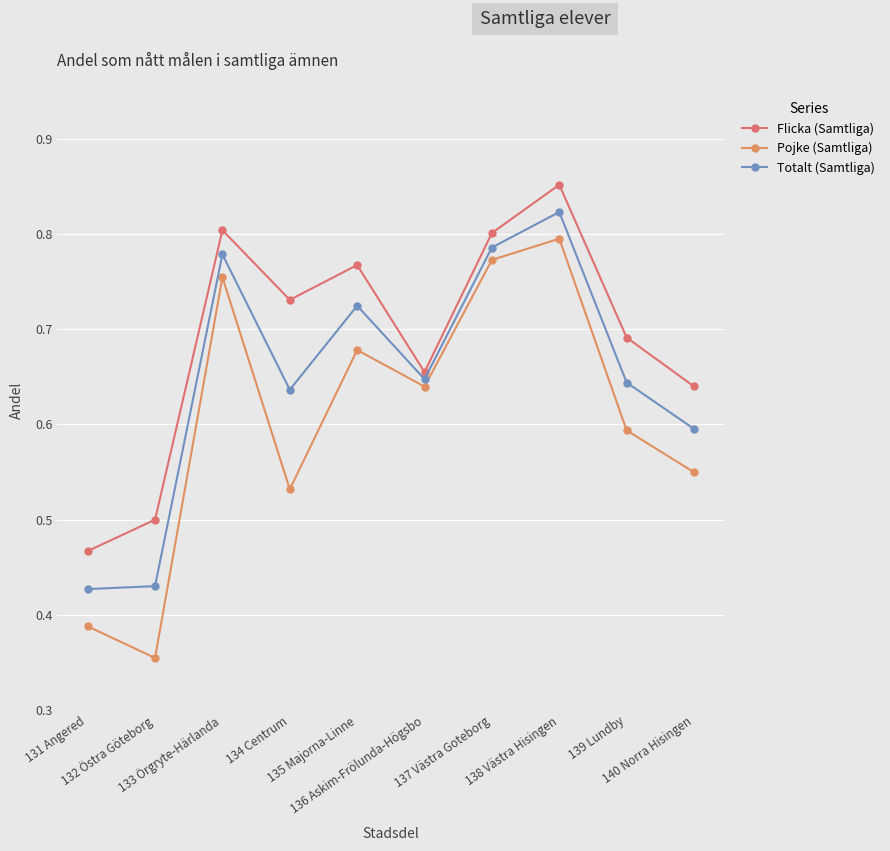

Count the Totalt (Samtliga) values in the range 0 to 1.

10